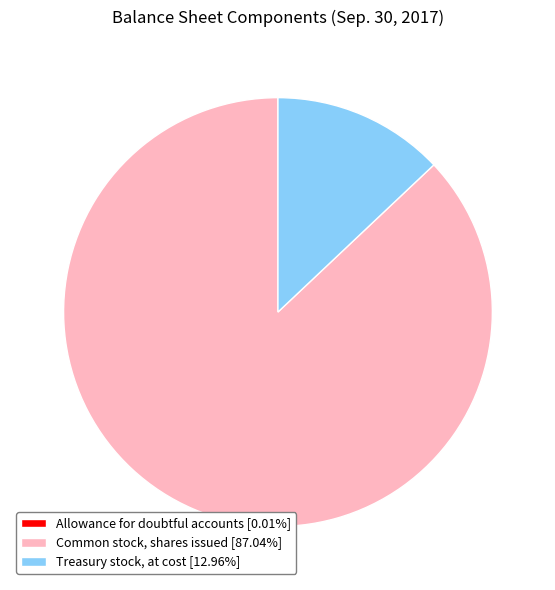

Is the sum of Common stock, shares issued [87.04%] and Treasury stock, at cost [12.96%] greater than half?

Yes